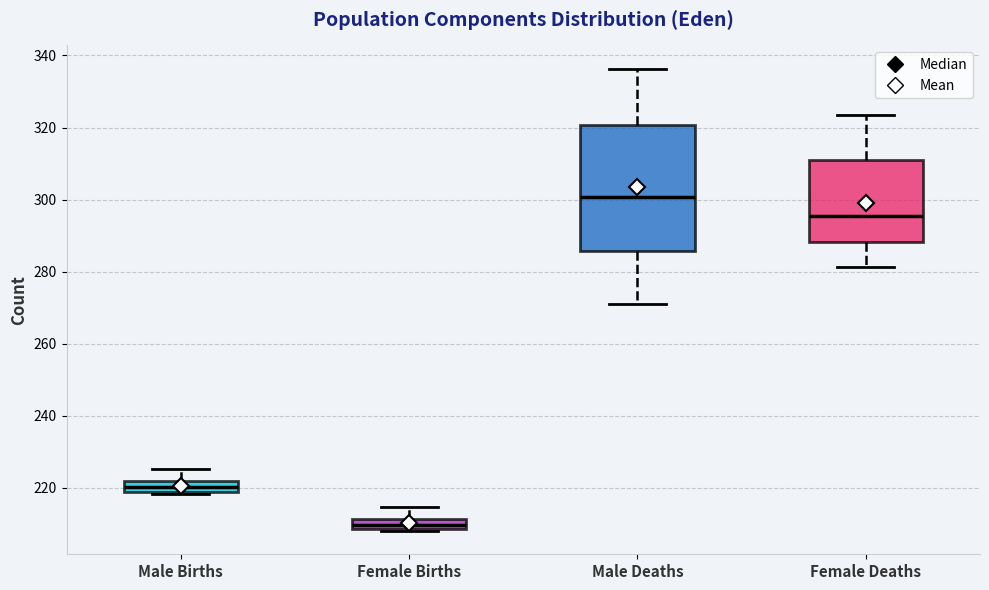

Reading left to right, transcribe this box plot: for each box, give where its median line is, the range the box spans, and where its two whiskers end, as read against the y-axis. The values are not printed on the chart, so give them approximately, as read against the axis.

Male Births: median 220, box 218 to 222, whiskers 218 to 226
Female Births: median 210, box 208 to 212, whiskers 208 to 214
Male Deaths: median 300, box 286 to 320, whiskers 270 to 336
Female Deaths: median 296, box 288 to 310, whiskers 282 to 324